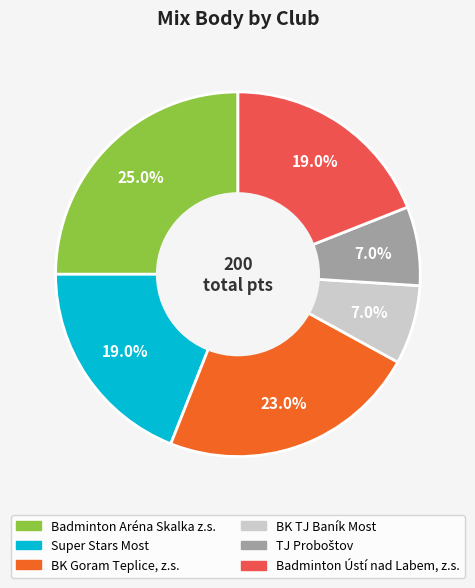

Does BK TJ Baník Most represent more than half of the total?

No